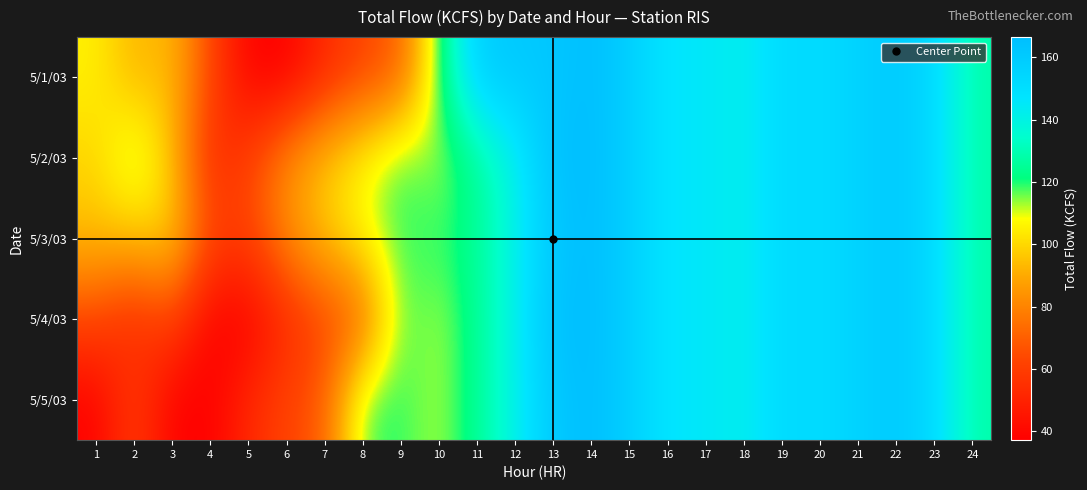

Which has a higher value, 12 or 7?

12